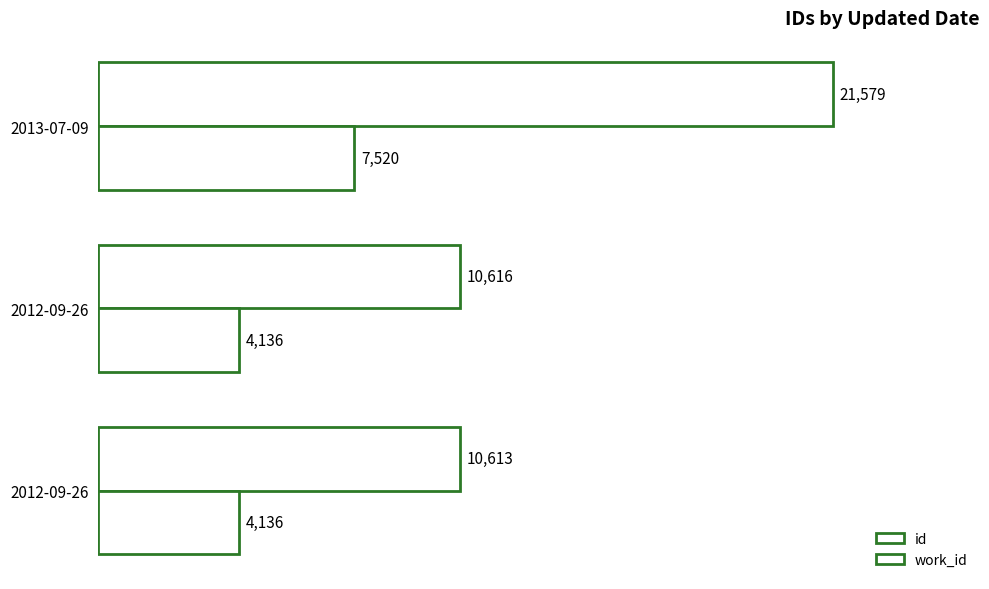

Which series has the largest total across all categories?

id